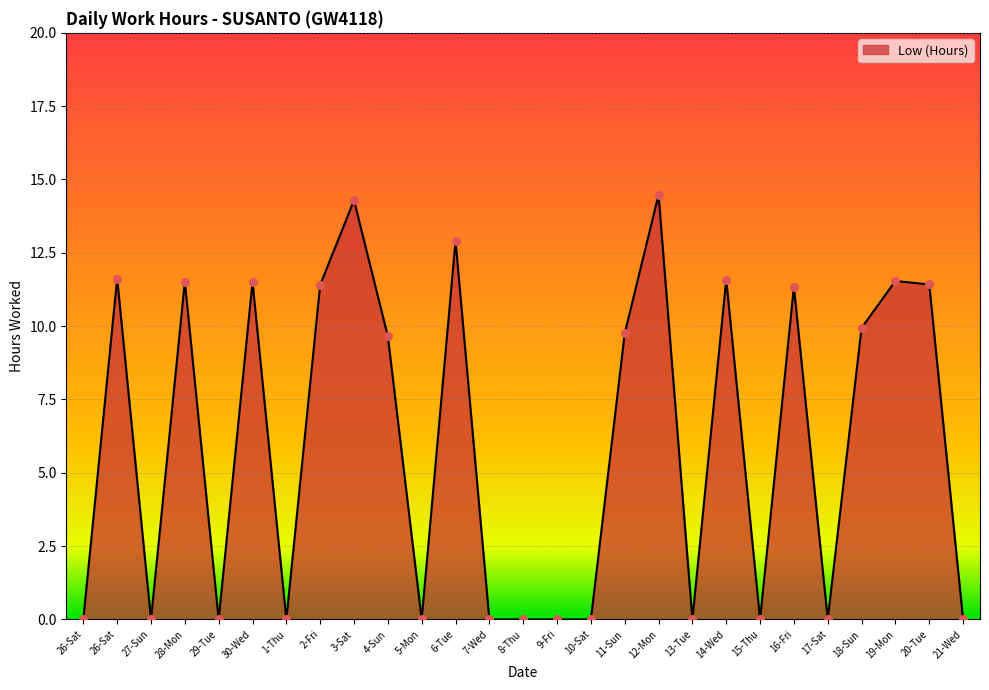

What is the change in value from 6-Tue to 16-Fri?

-1.6